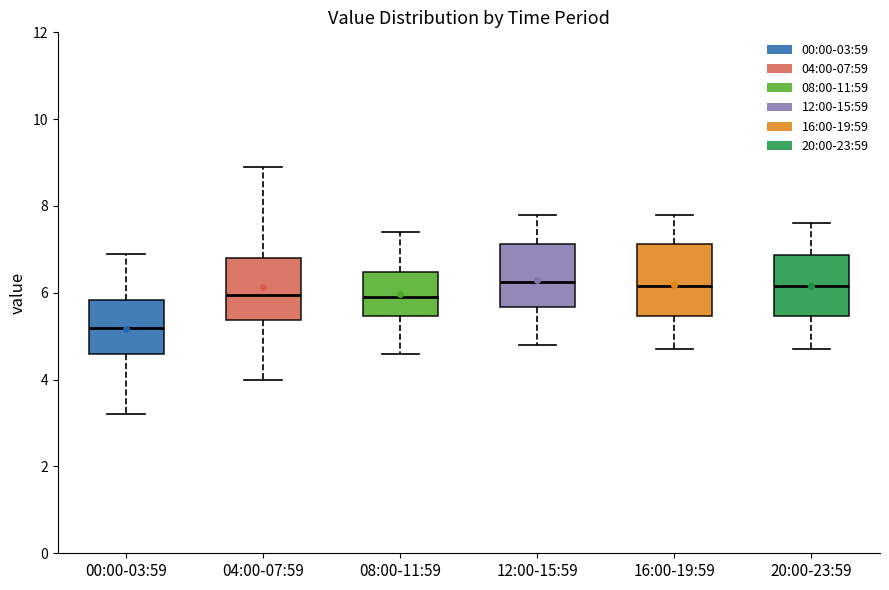

Comparing the boxes themselves (not the whiskers), which one is the tallest?

16:00-19:59